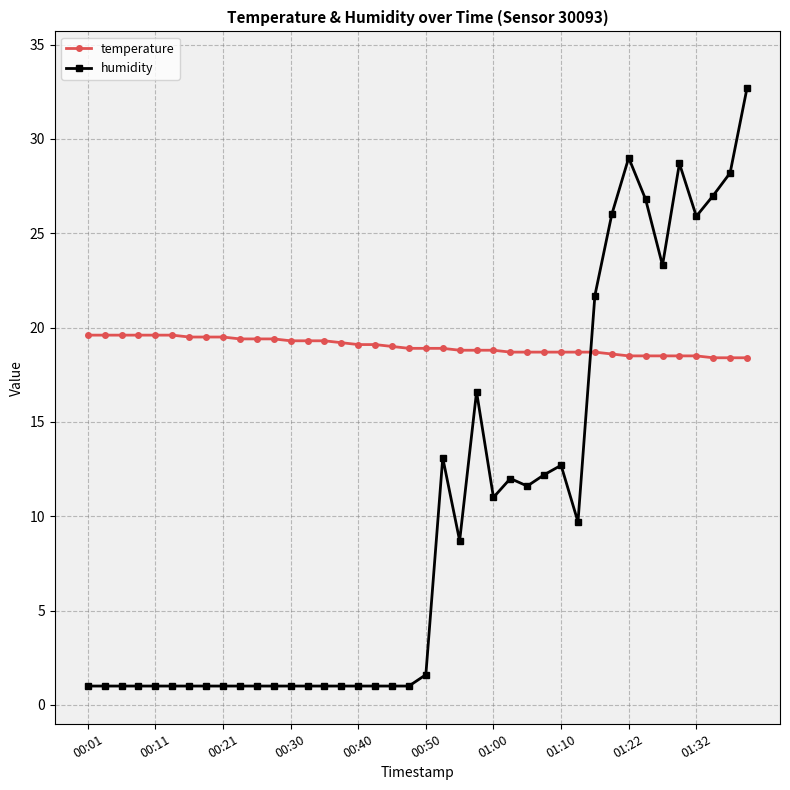

Which series has the largest total across all categories?

temperature